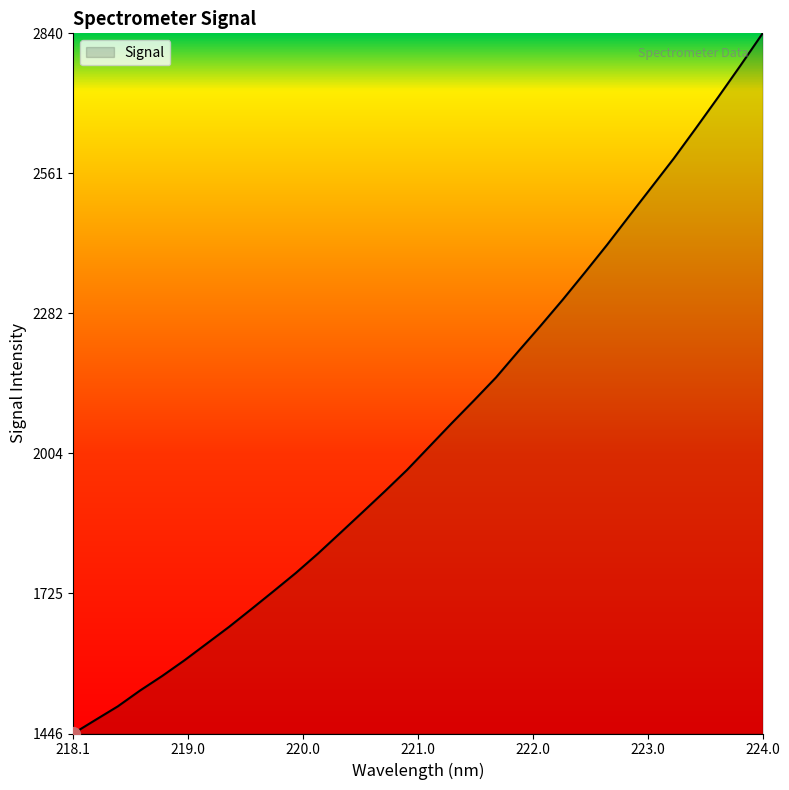

What is the difference between the maximum and minimum values?

1393.2